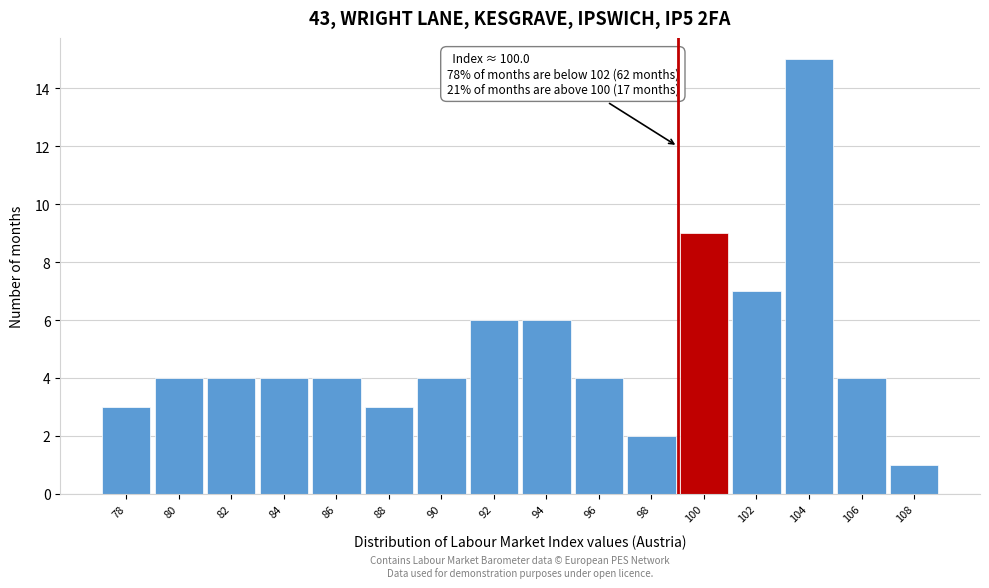

Reading left to right, transcribe all the data shown in this chart.

3	4	4	4	4	3	4	6	6	4	2	9	7	15	4	1